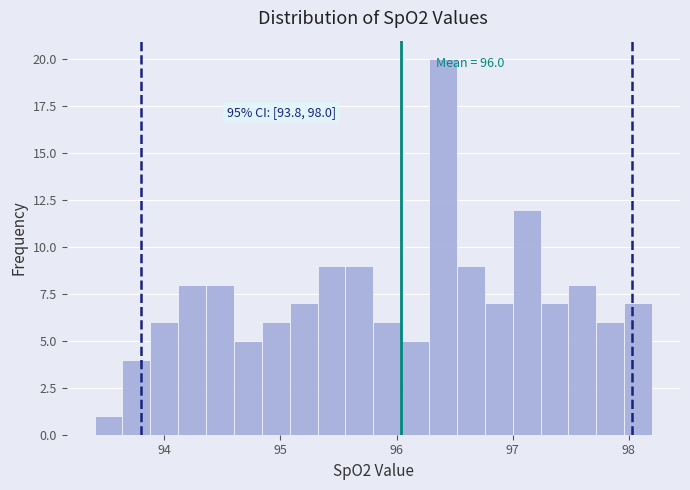

Read against the x-axis, roughly where is the centre of the tallest bar?

96.4